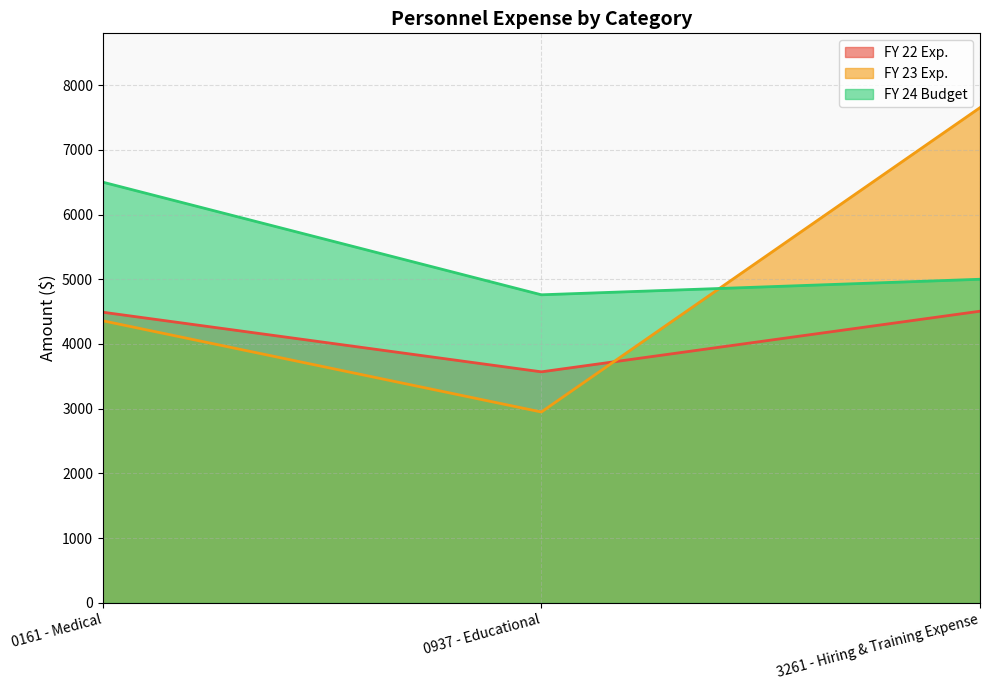

List the series in order of their overall mean, lowest first.

FY 22 Exp., FY 23 Exp., FY 24 Budget